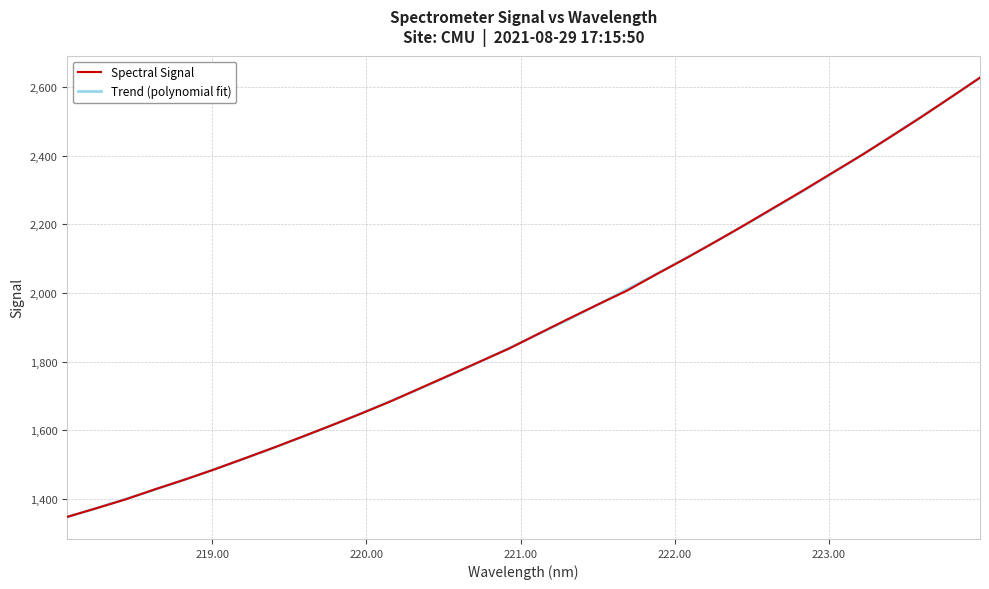

What is the label of the 12th point from the right?

221.8812